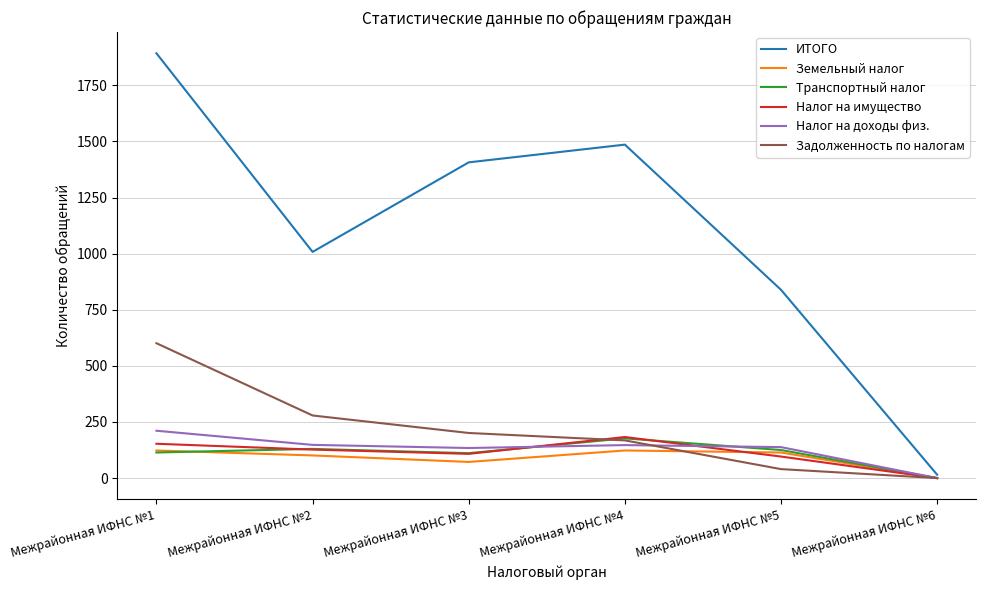

Which series changed the most between Межрайонная ИФНС №3 and Межрайонная ИФНС №6?

ИТОГО